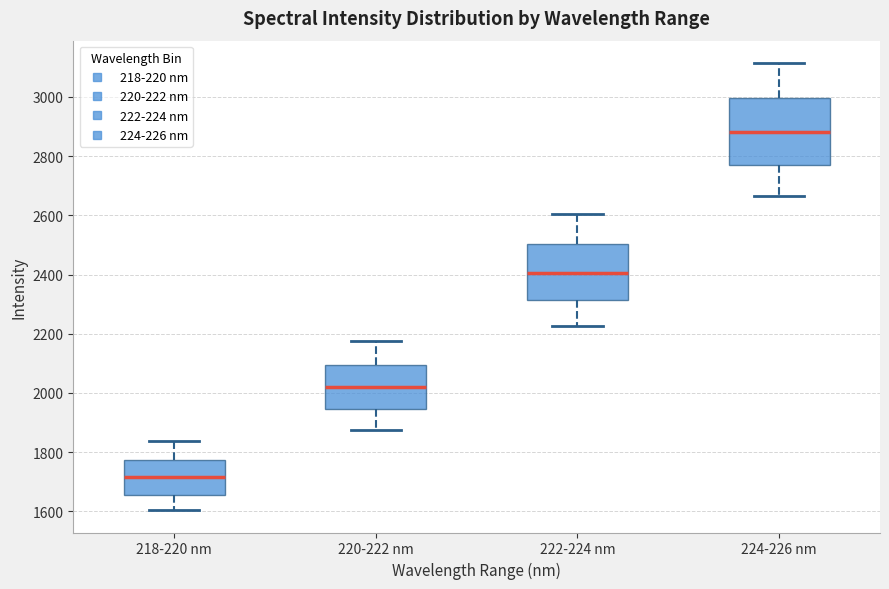

Reading left to right, read every box against the y-axis: the position of its median line, the range the box covers, and the ends of its whiskers. The values are not printed on the chart, so give them approximately, as read against the axis.

218-220 nm: median 1720, box 1660 to 1780, whiskers 1600 to 1840
220-222 nm: median 2020, box 1940 to 2100, whiskers 1880 to 2180
222-224 nm: median 2400, box 2320 to 2500, whiskers 2220 to 2600
224-226 nm: median 2880, box 2760 to 3000, whiskers 2660 to 3120